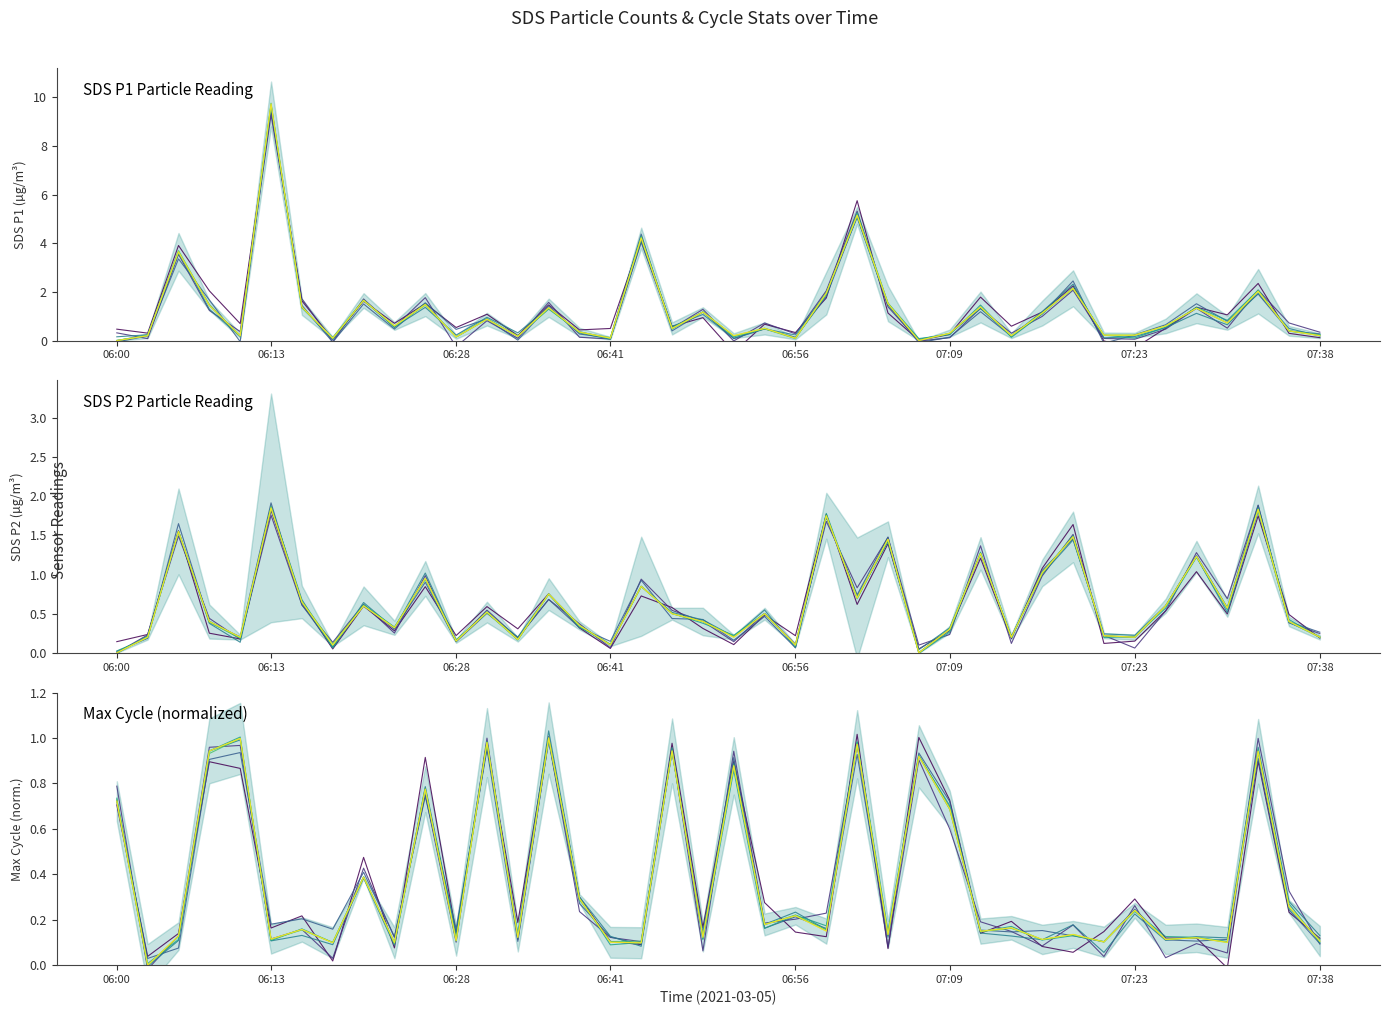

The SDS P1 Particle Reading series shows 2.4 at 8. True or false?

False